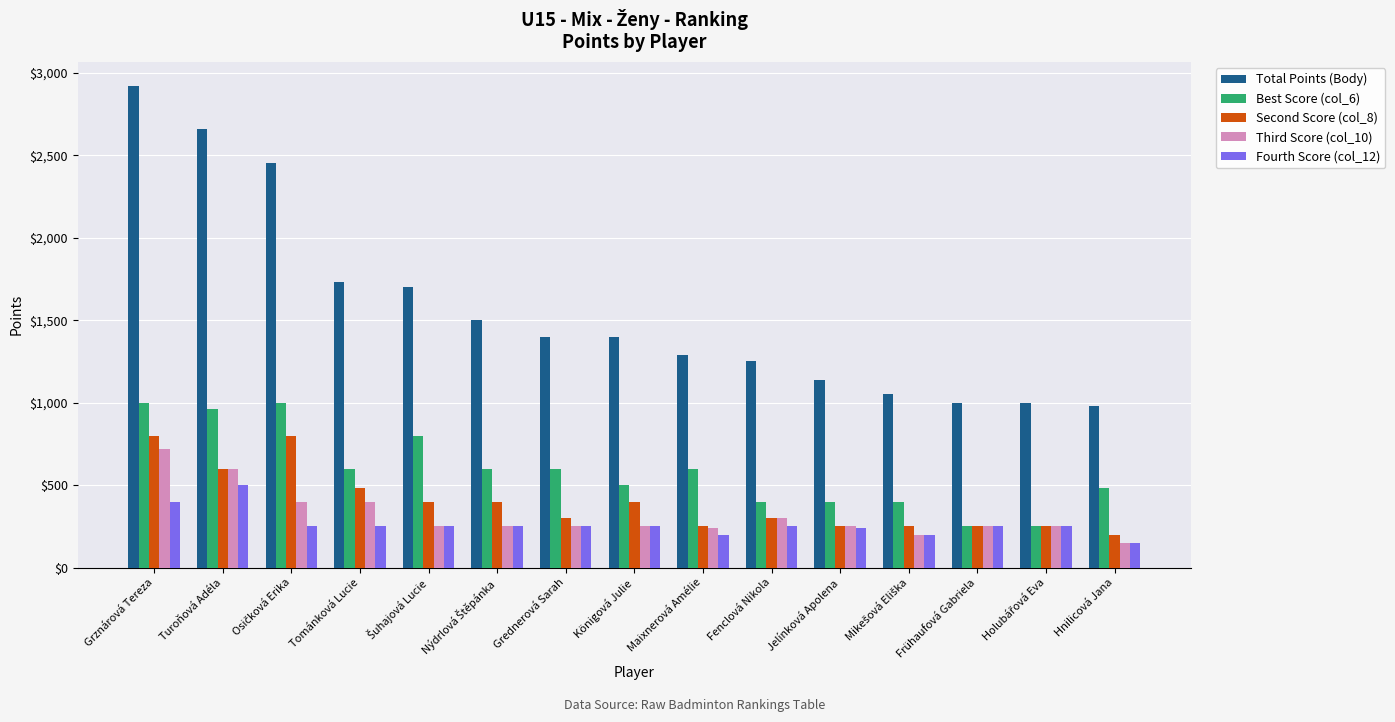

The value of Fourth Score (col_12) at Jelínková Apolena is 77. True or false?

False